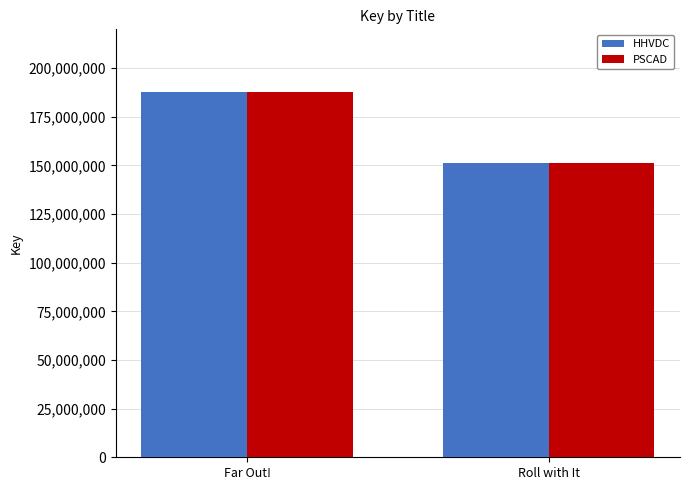

The value of PSCAD at Roll with It is 61216401. True or false?

False